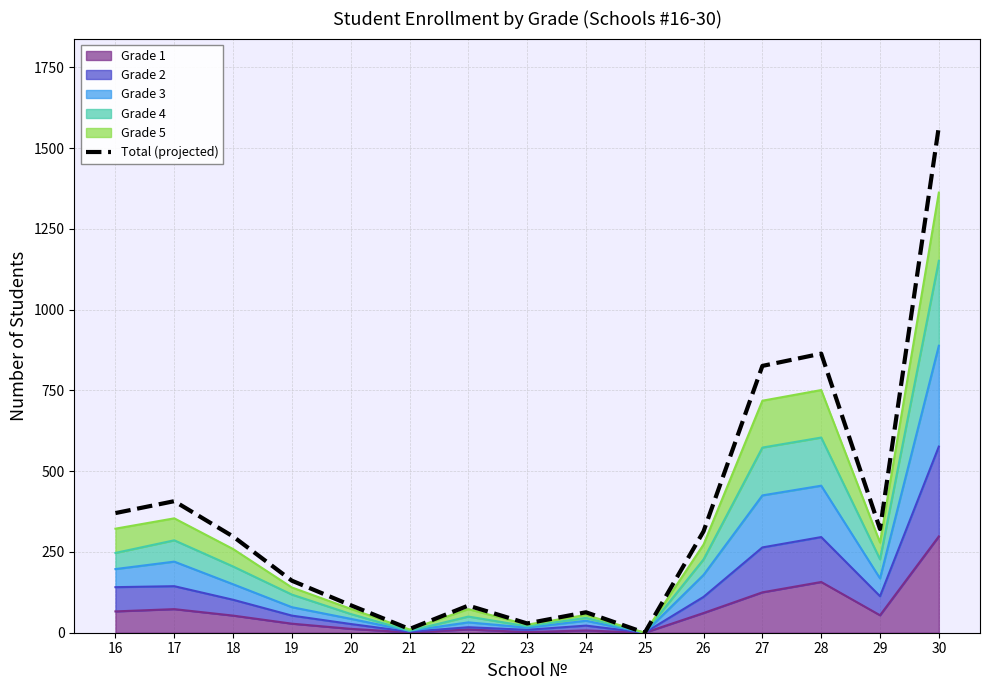

Reading right to left, extract all data points from this chart.

30=1566.3	29=320.8	28=863.6	27=825.7	26=313.9	25=0.0	24=63.2	23=28.7	22=83.9	21=11.5	20=85.1	19=161.0	18=297.8	17=407.1	16=370.3